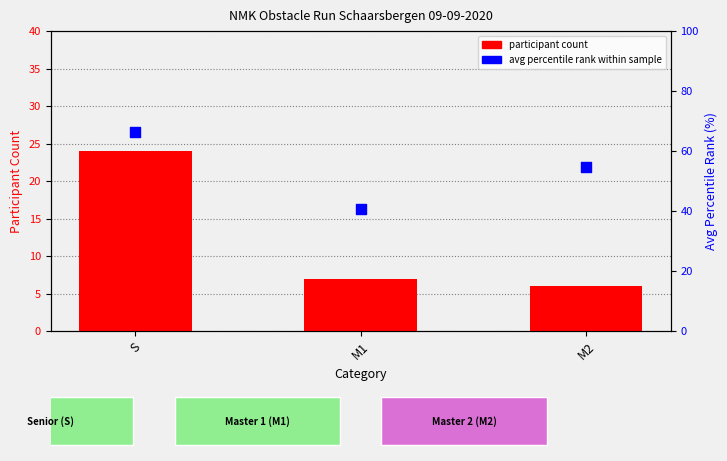

At which category is the sum across all series the highest?

S